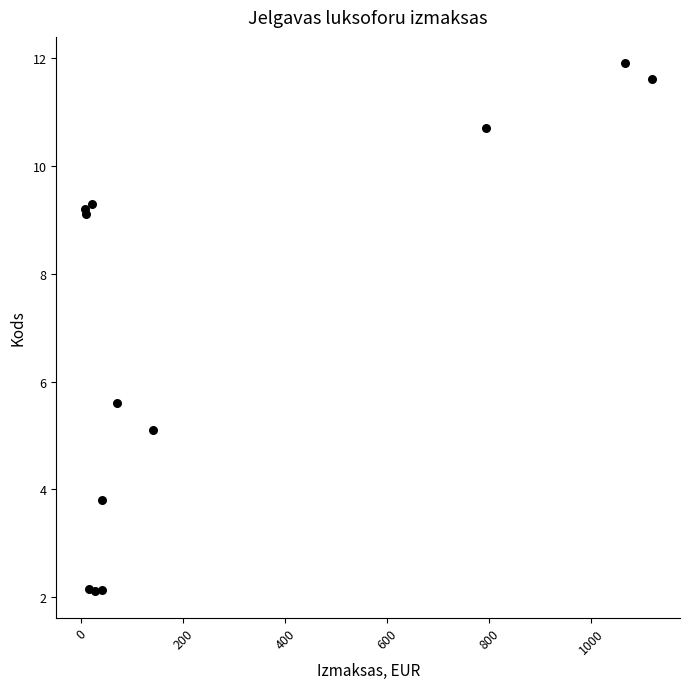

What Y value in the scatter plot is closest to 7?

5.6